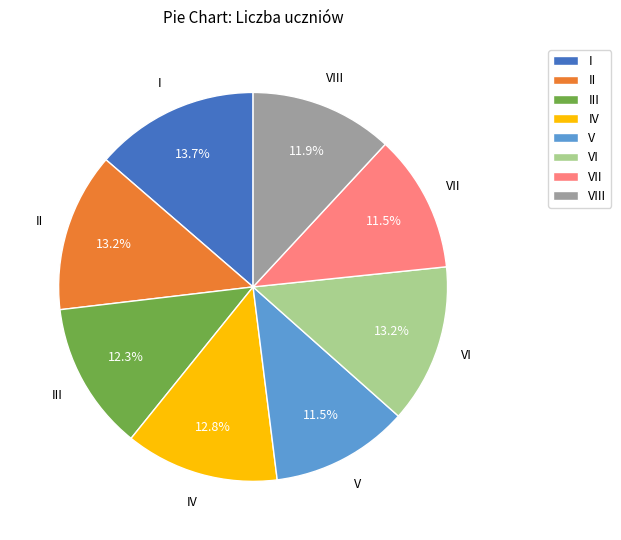

Is the sum of VII and V greater than half?

No